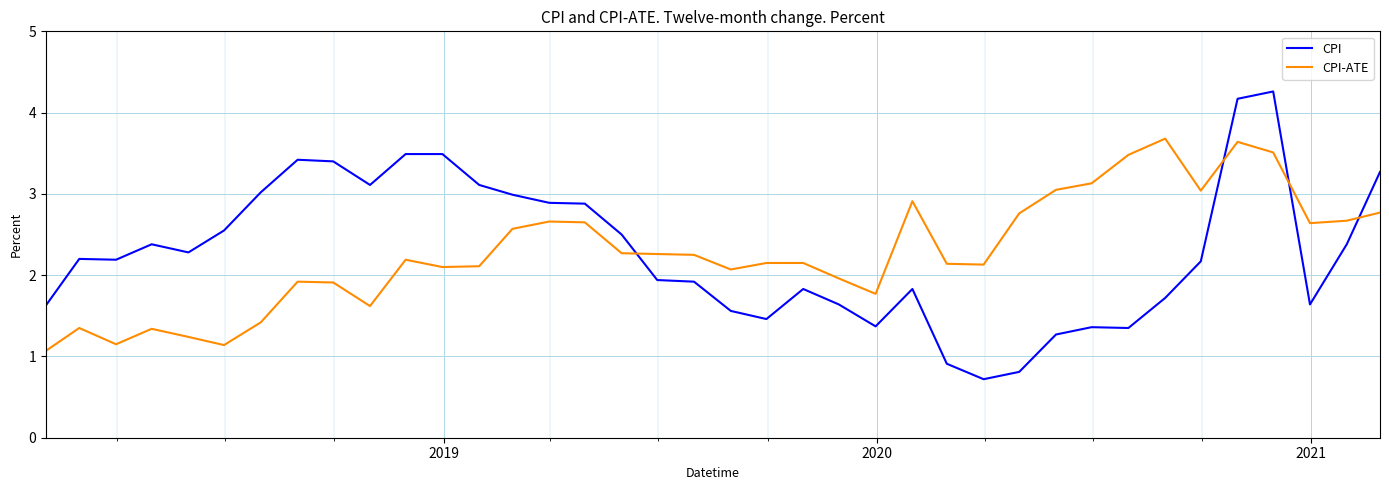

What is the lowest value of the CPI-ATE series?

1.1